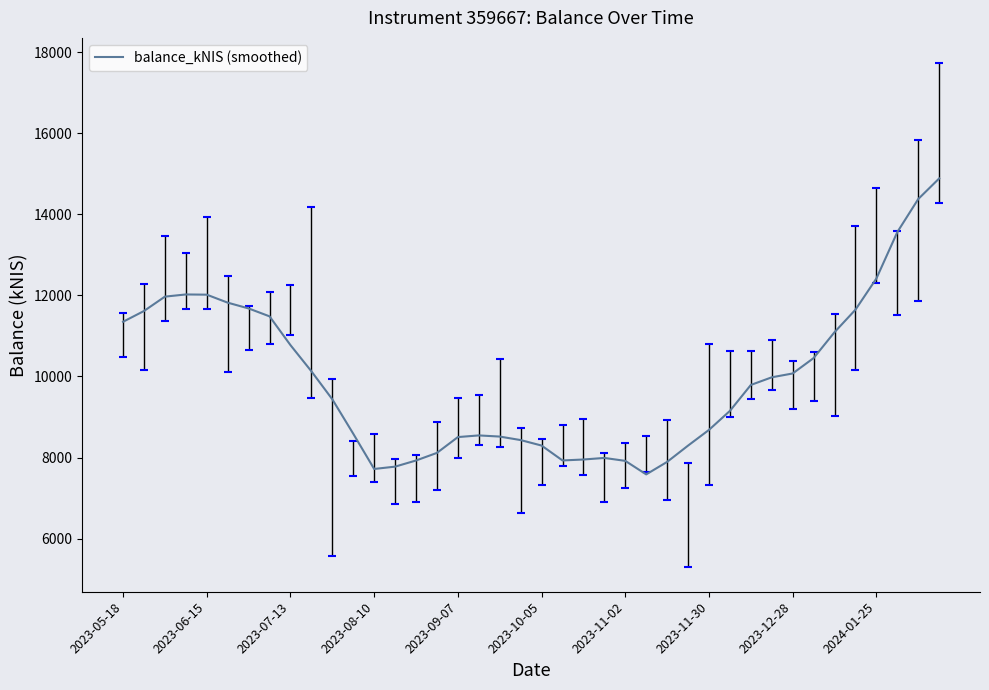

How many categories are shown in the chart?

40